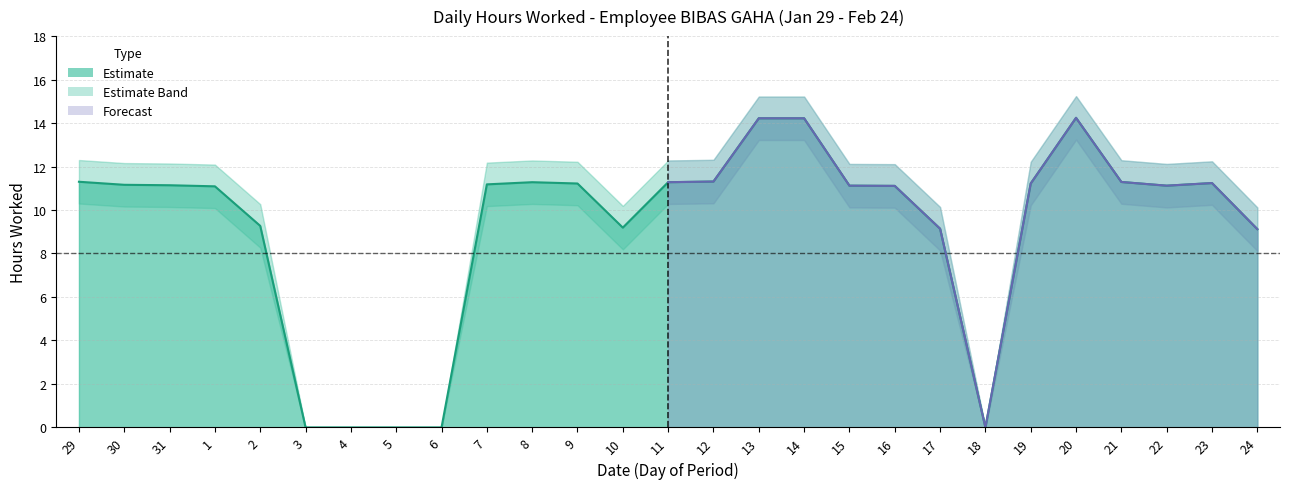

The value at 31 is 11.1. True or false?

True